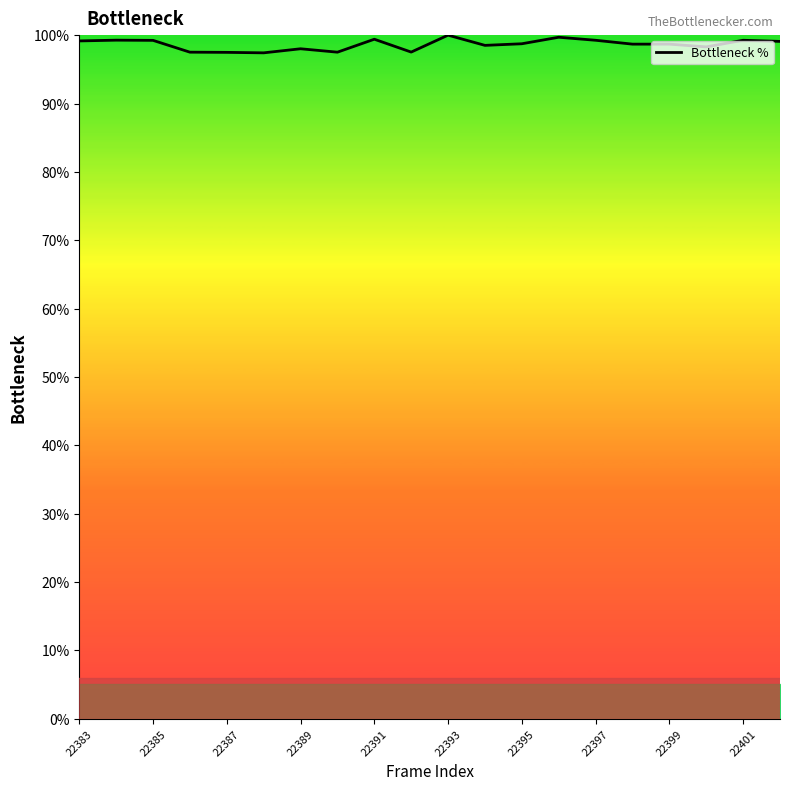

What is the difference between the maximum and minimum values?

2.6